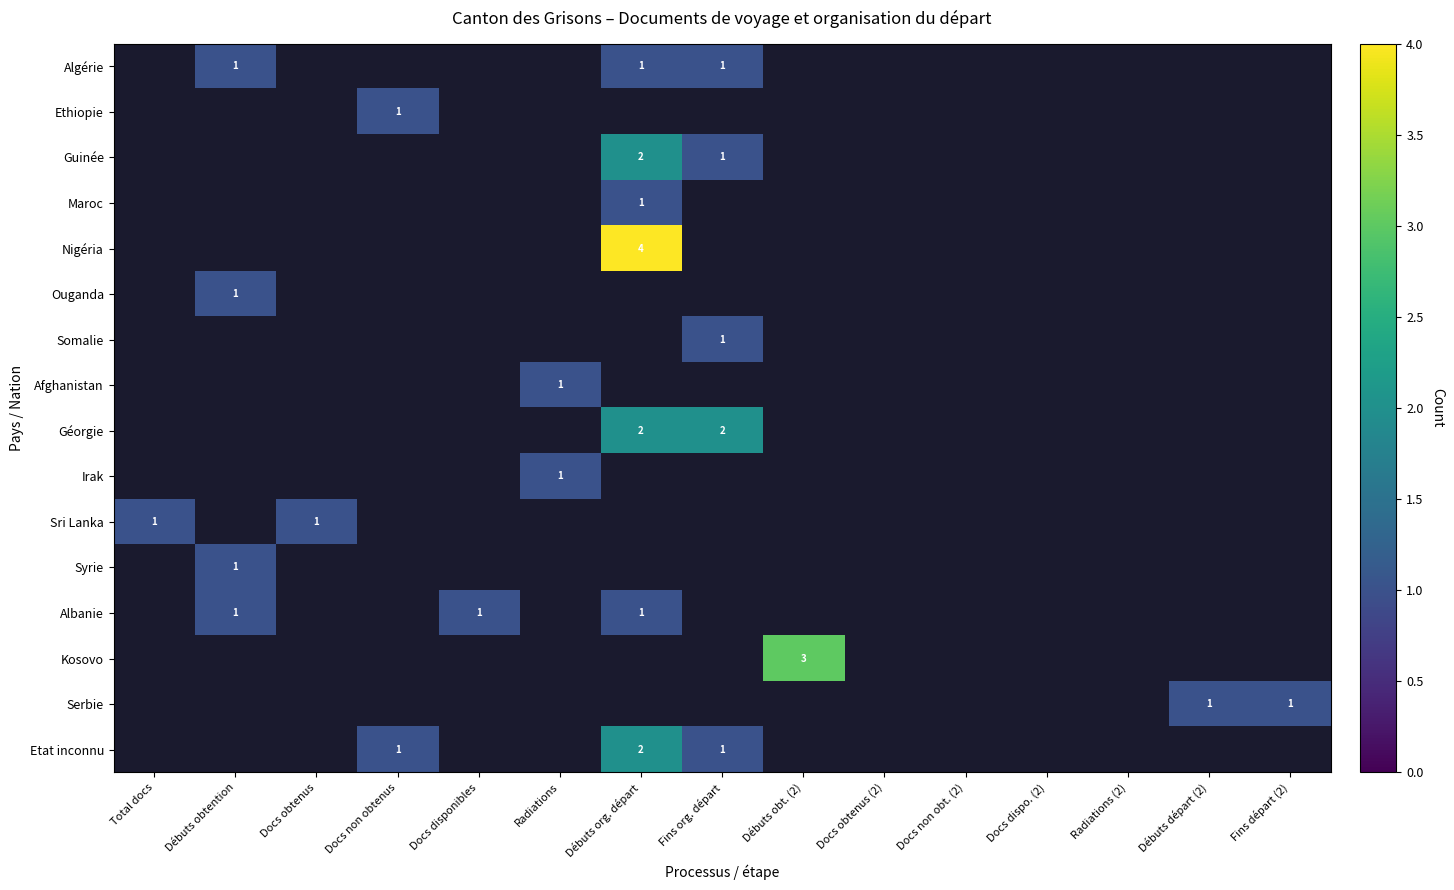

True or false: Maroc has a value of 1 at Débuts org. départ.

True